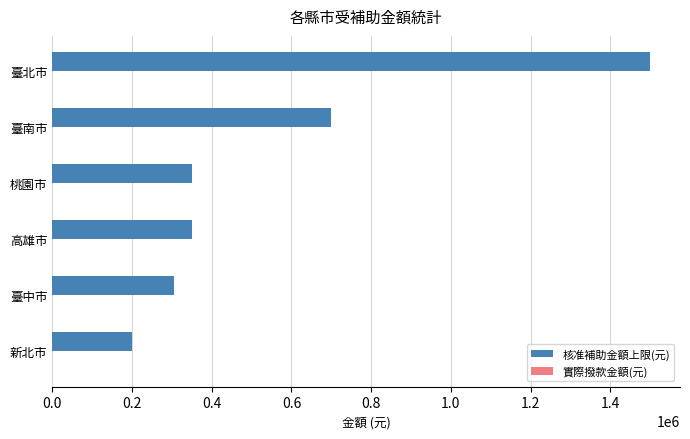

What is the maximum value shown in the chart?

1500000